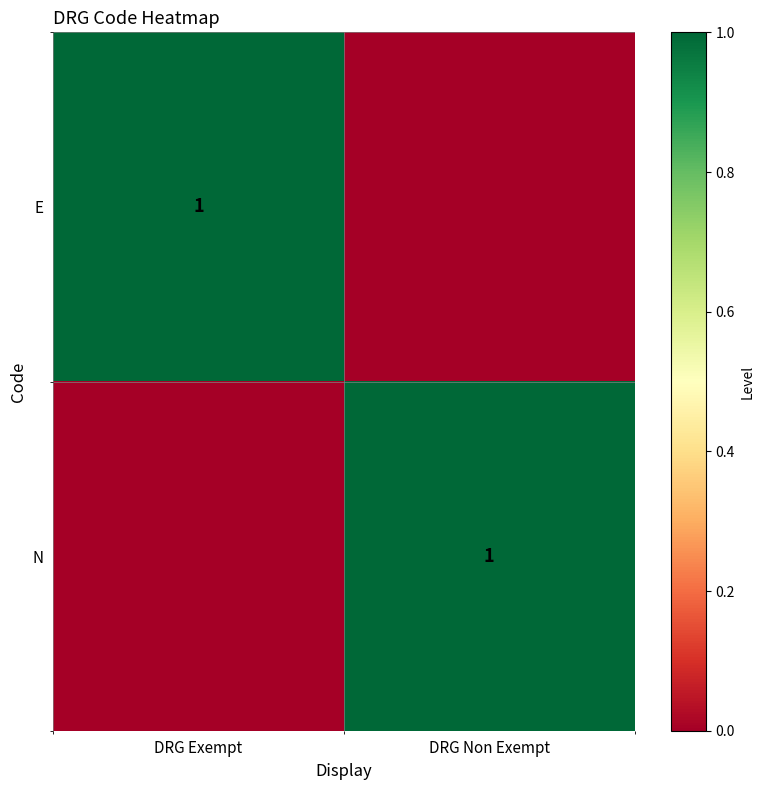

Is it true that N equals 1 at DRG Non Exempt?

True